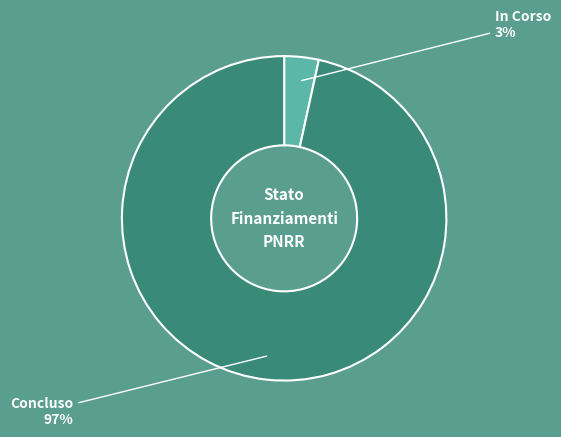

How many segments does this pie chart have?

2